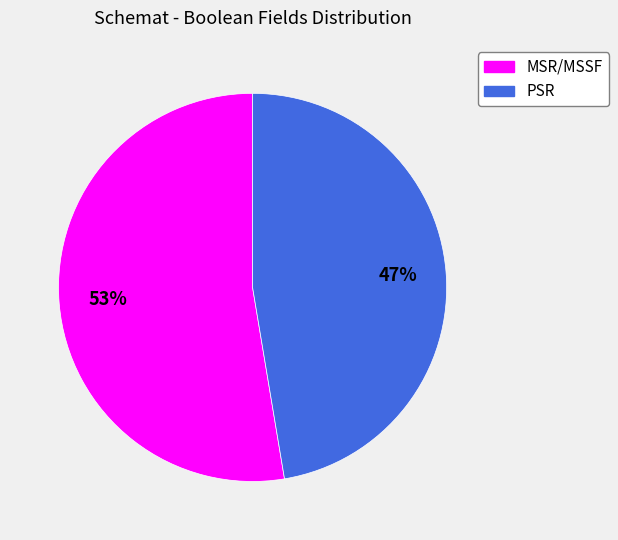

Which slice is the largest?

MSR/MSSF